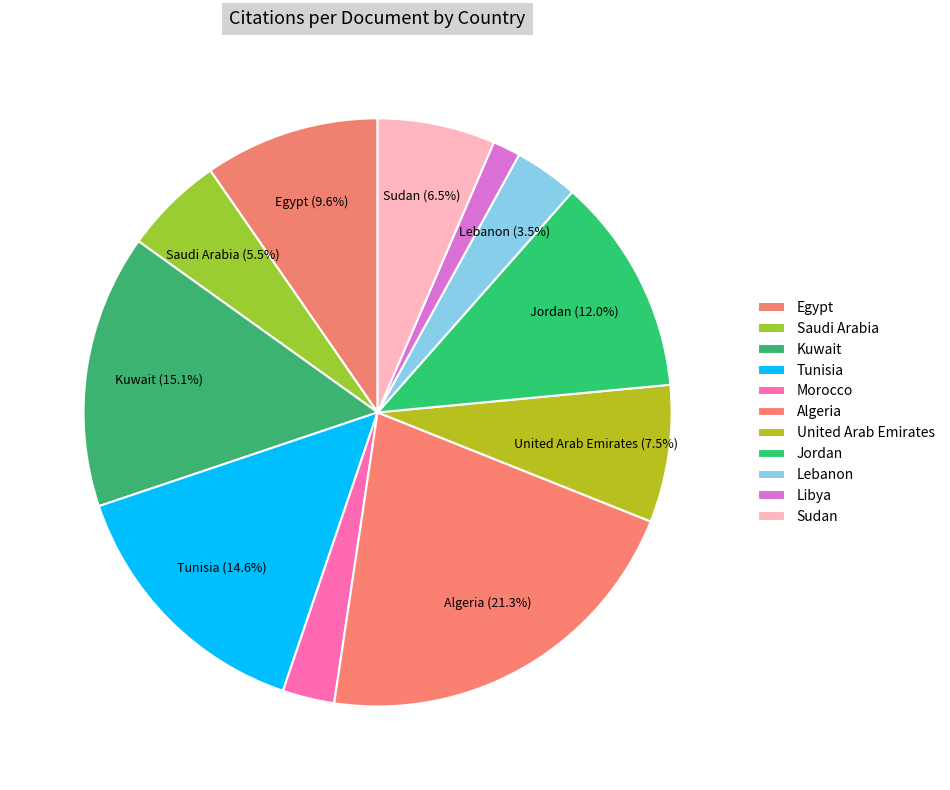

True or false: Jordan accounts for 24% of the total.

False